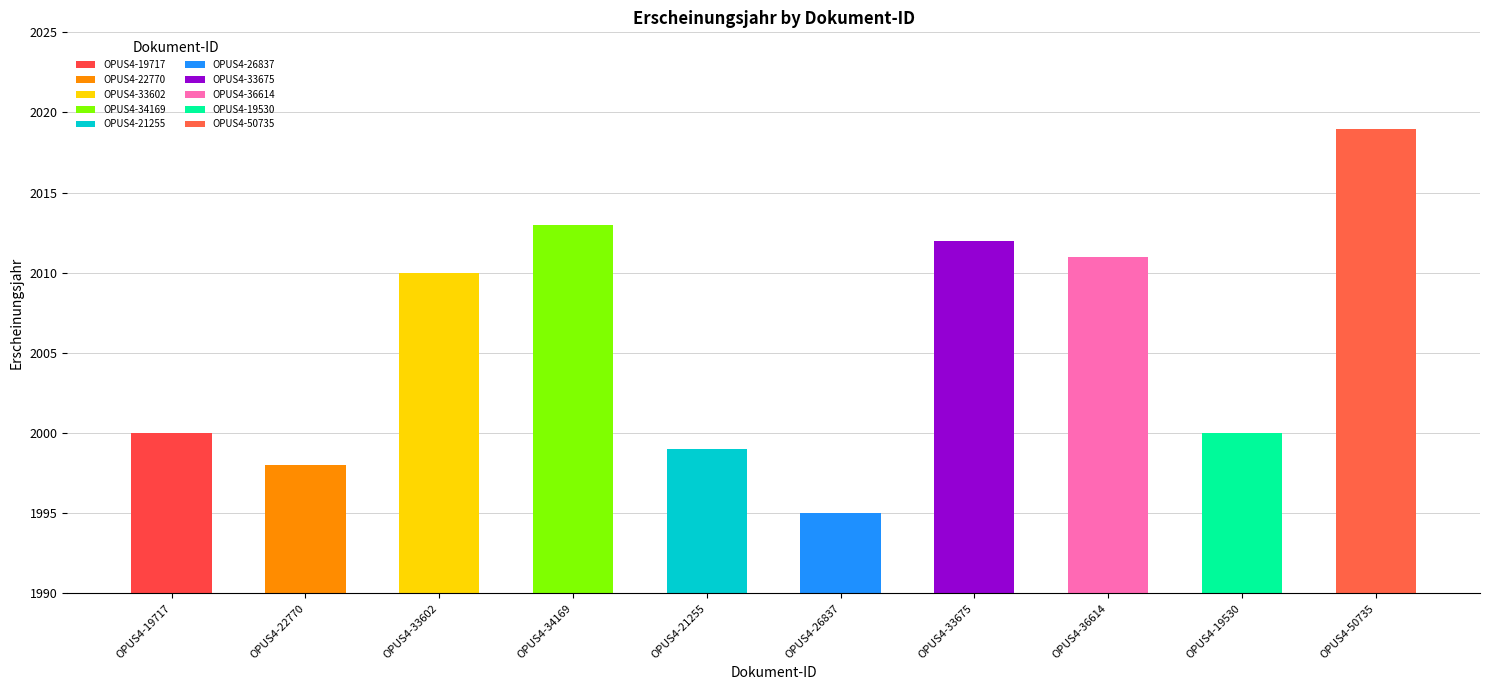

Reading left to right, list all the values displayed in this chart.

OPUS4-19717=2000	OPUS4-22770=1998	OPUS4-33602=2010	OPUS4-34169=2013	OPUS4-21255=1999	OPUS4-26837=1995	OPUS4-33675=2012	OPUS4-36614=2011	OPUS4-19530=2000	OPUS4-50735=2019